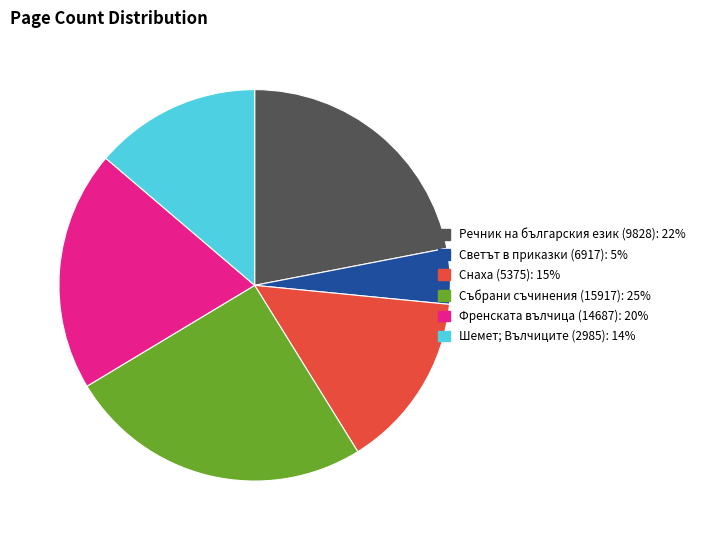

Rank the categories by value from lowest to highest.

Светът в приказки (6917), Шемет; Вълчиците (2985), Снаха (5375), Френската вълчица (14687), Речник на българския език (9828), Събрани съчинения (15917)